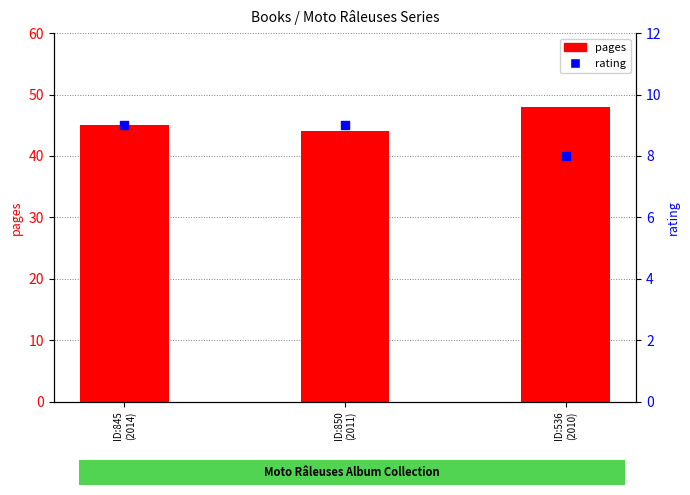

Which series has the widest spread of Y values?

pages